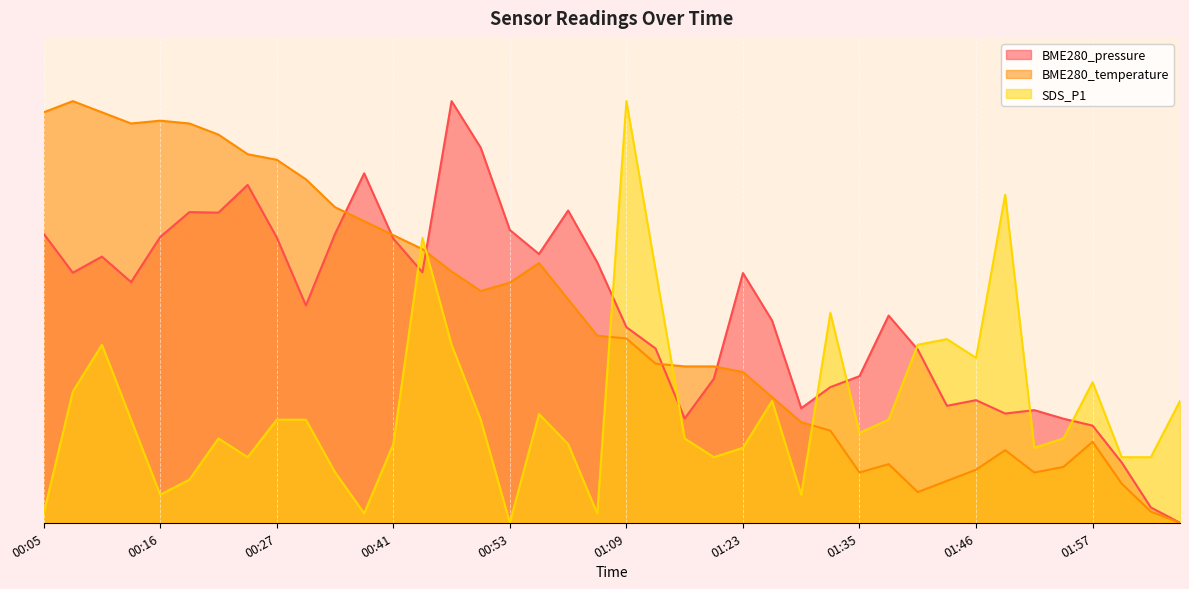

At which category does the chart reach its peak across all series?

00:48